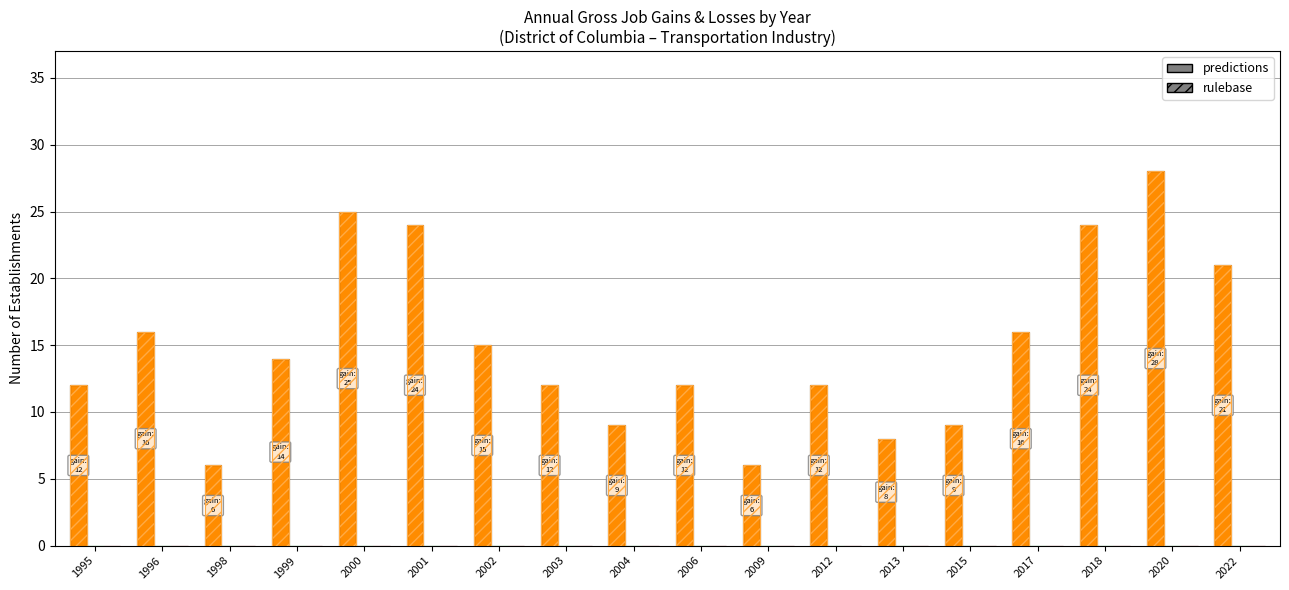

Reading left to right, transcribe all the data shown in this chart.

Gross job gains (Opening establishments): 12	16	6	14	25	24	15	12	9	12	6	12	8	9	16	24	28	21
Gross job losses (Total): 0	0	0	0	0	0	0	0	0	0	0	0	0	0	0	0	0	0
Gross job losses (Closing establishments): 0	0	0	0	0	0	0	0	0	0	0	0	0	0	0	0	0	0